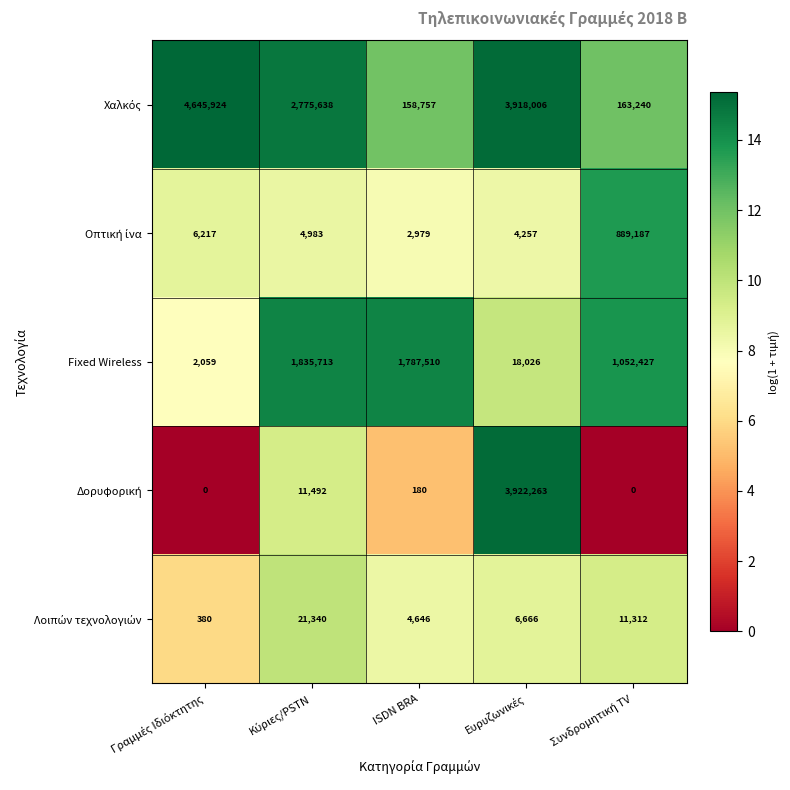

What is the total value across all series at ISDN BRA?

1954072